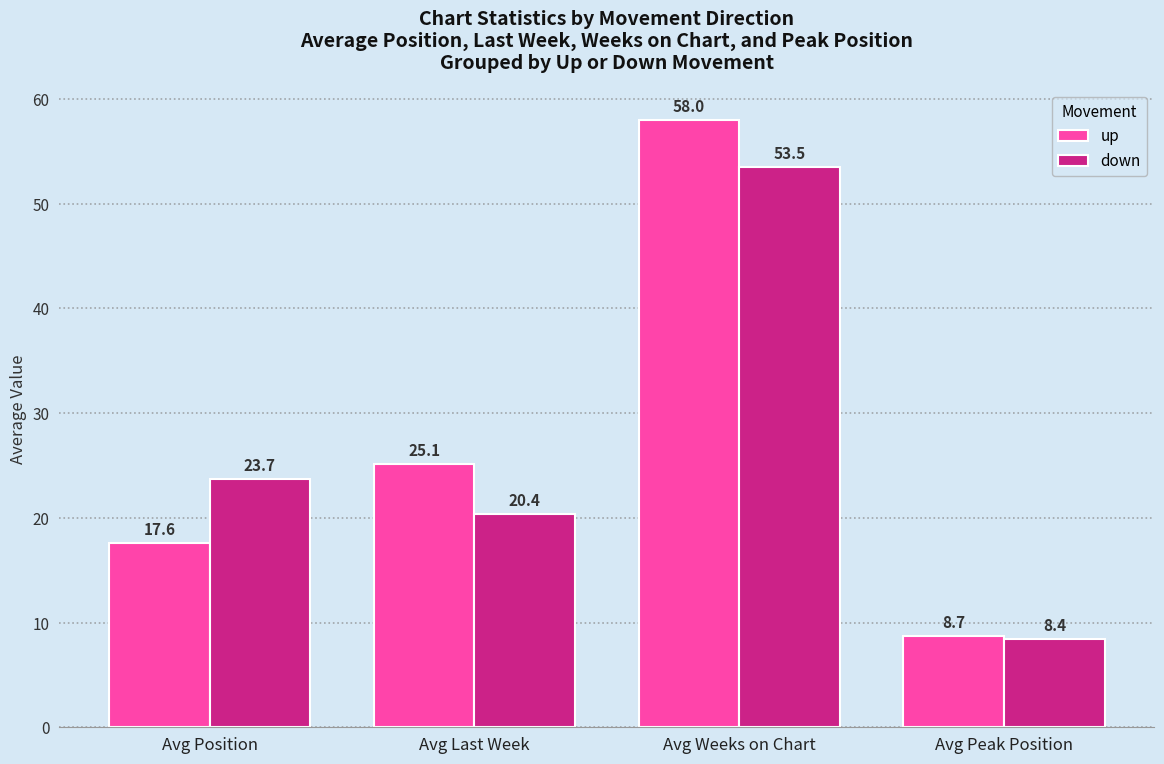

What is the total value across all series at Avg Last Week?

45.5